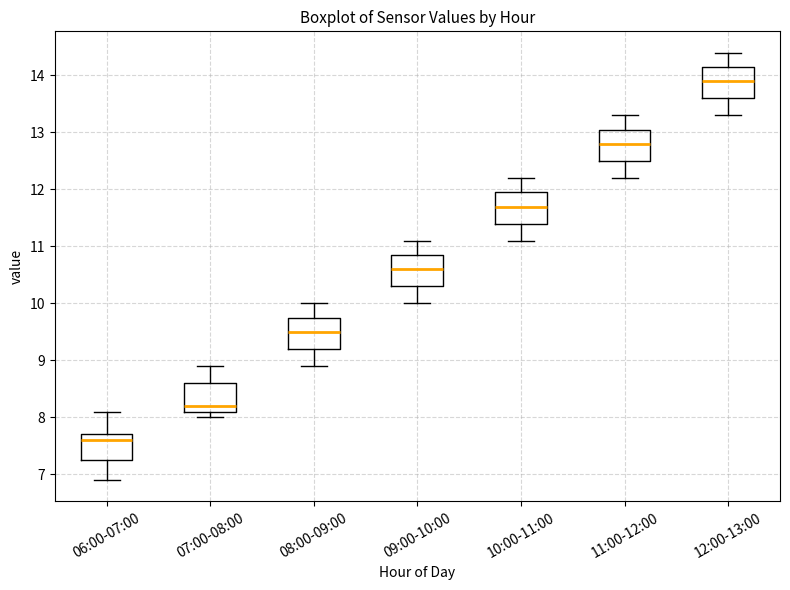

Reading left to right, read every box against the y-axis: the position of its median line, the range the box covers, and the ends of its whiskers. The values are not printed on the chart, so give them approximately, as read against the axis.

06:00-07:00: median 7.6, box 7.3 to 7.7, whiskers 6.9 to 8.1
07:00-08:00: median 8.2, box 8.1 to 8.6, whiskers 8.0 to 8.9
08:00-09:00: median 9.5, box 9.2 to 9.8, whiskers 8.9 to 10.0
09:00-10:00: median 10.6, box 10.3 to 10.9, whiskers 10.0 to 11.1
10:00-11:00: median 11.7, box 11.4 to 12.0, whiskers 11.1 to 12.2
11:00-12:00: median 12.8, box 12.5 to 13.1, whiskers 12.2 to 13.3
12:00-13:00: median 13.9, box 13.6 to 14.2, whiskers 13.3 to 14.4